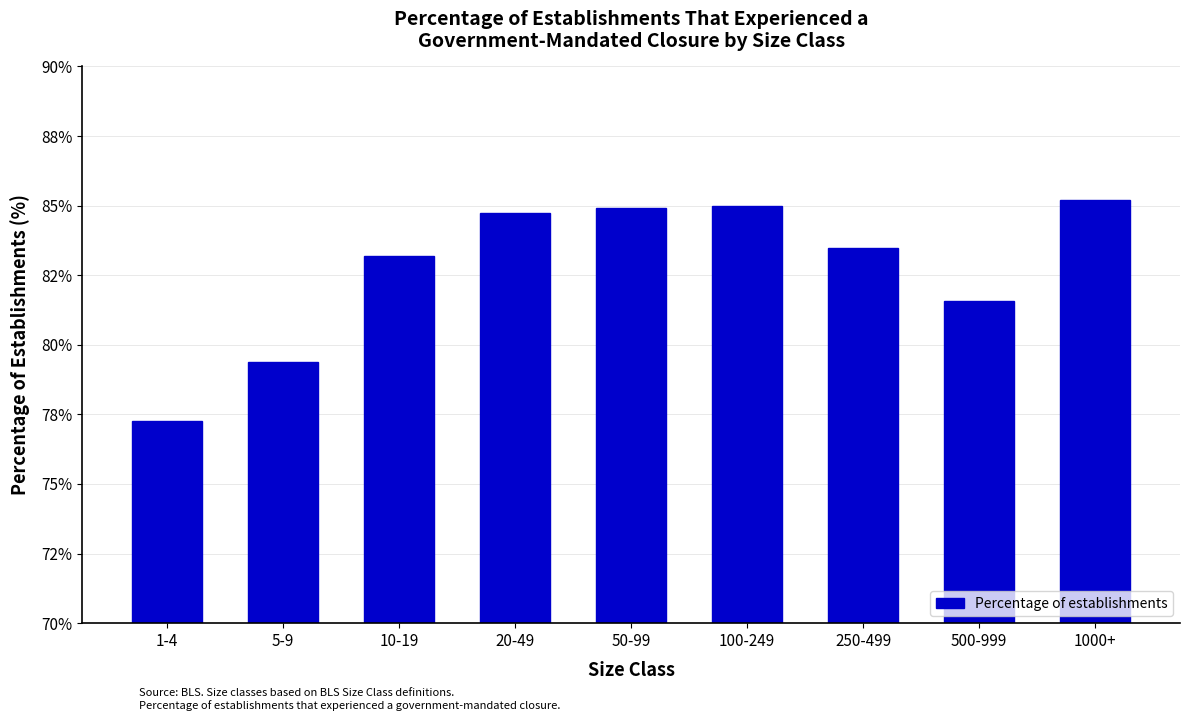

Are the bars horizontal?

No